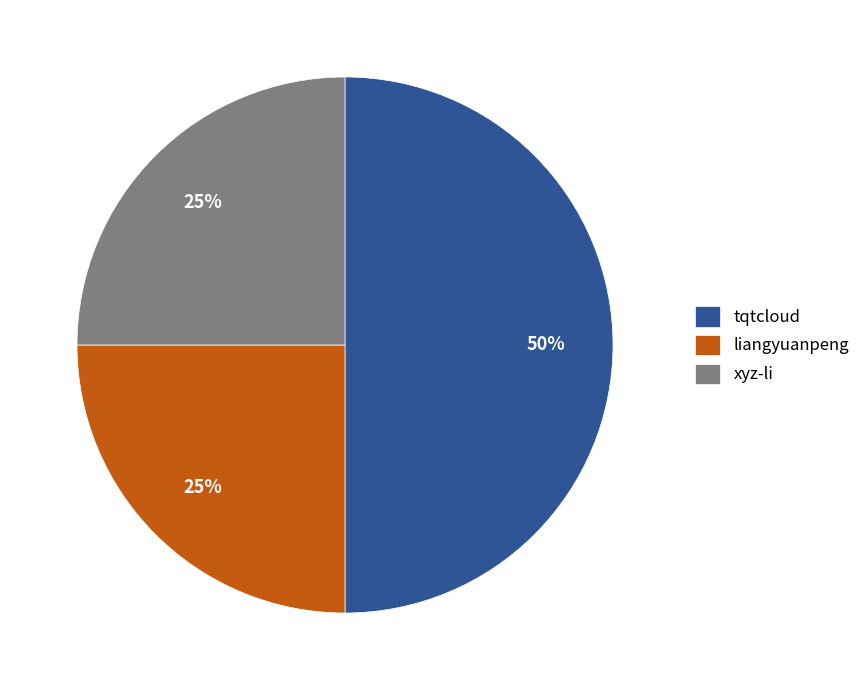

To the nearest percent, what portion does xyz-li represent?

25%